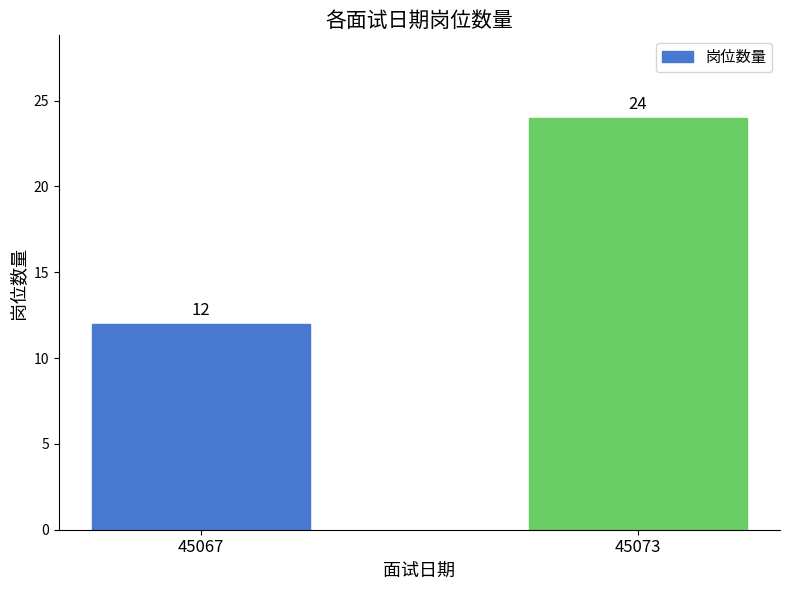

What is the maximum value shown in the chart?

24